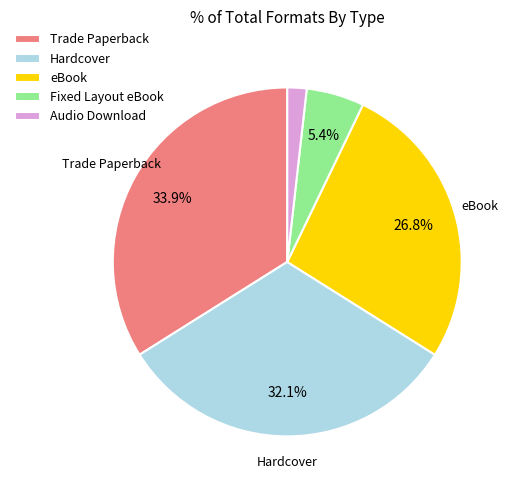

To the nearest percent, what is the difference between the Audio Download and Hardcover slice percentages?

30%